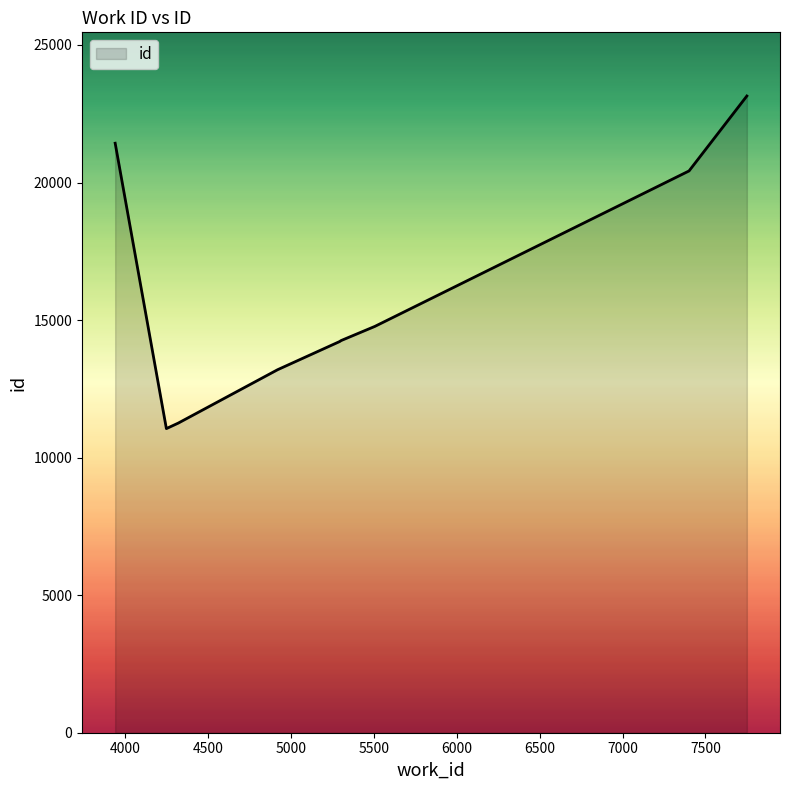

What is the difference between the maximum and minimum values?

12090